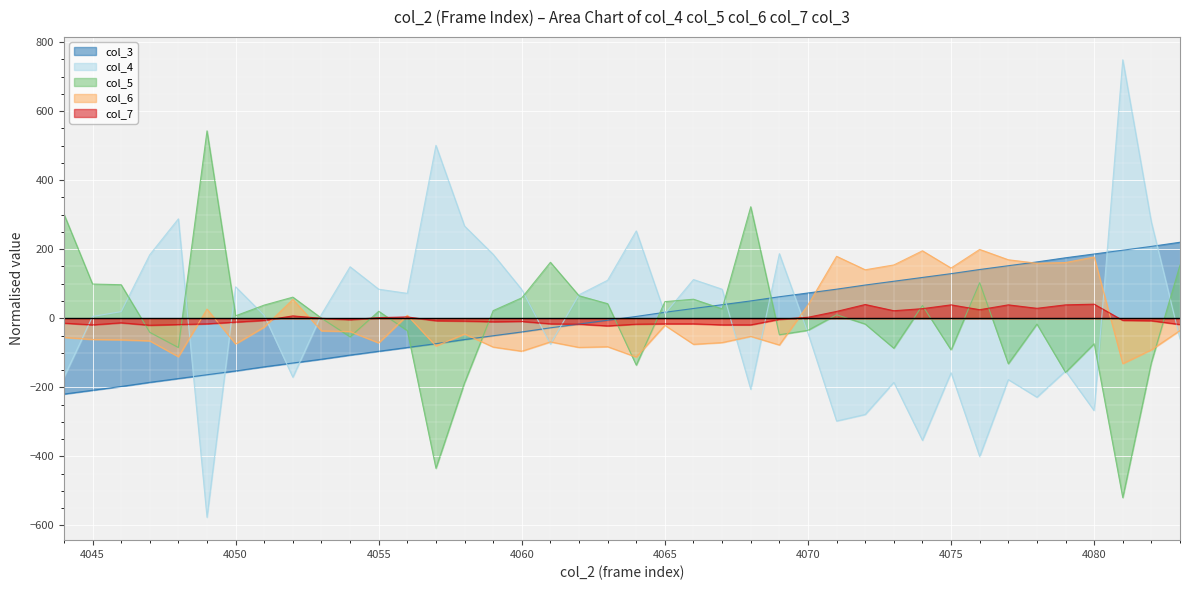

At which label is col_3 closest to 0?

4064